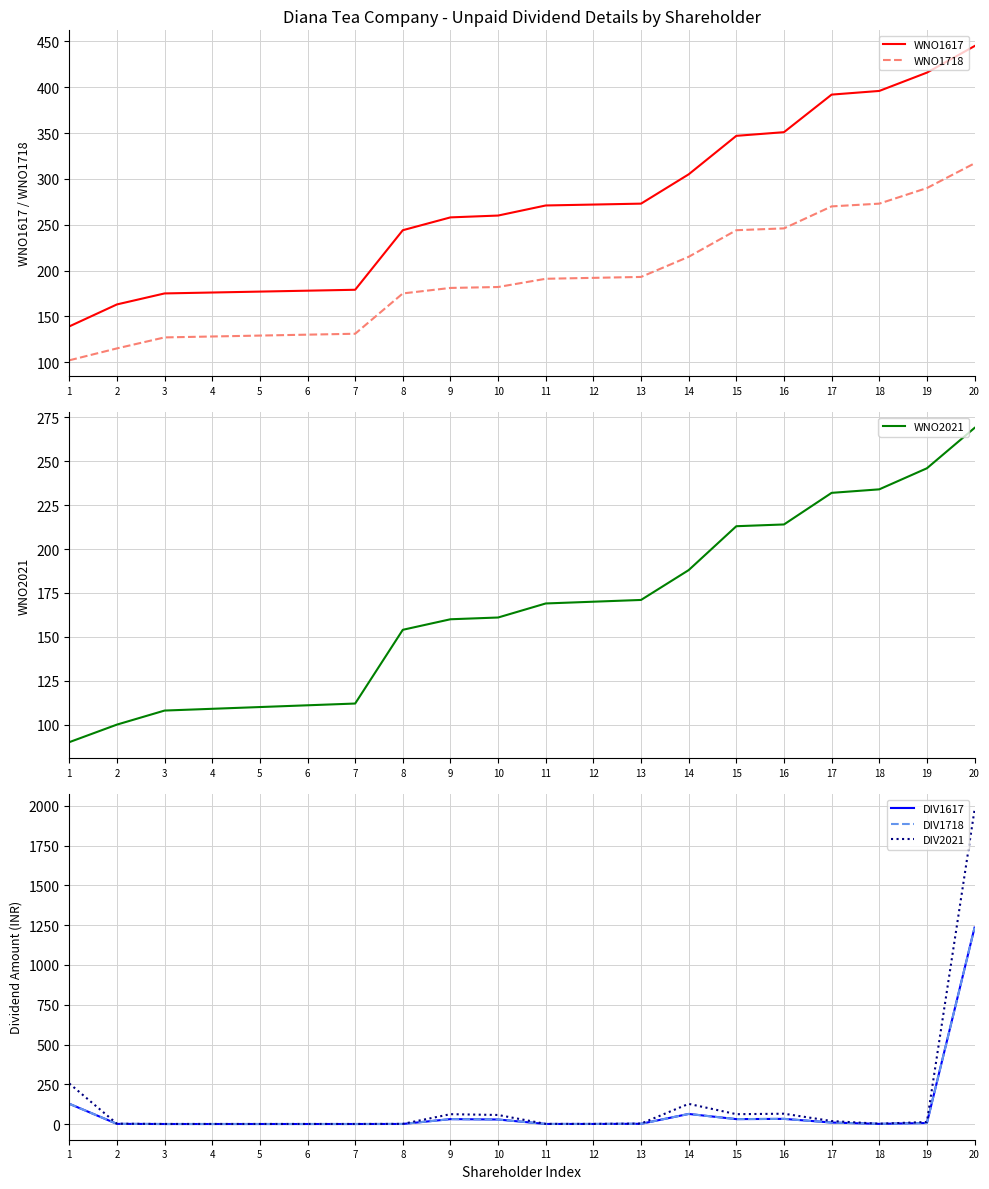

At which category is the sum across all series the highest?

20